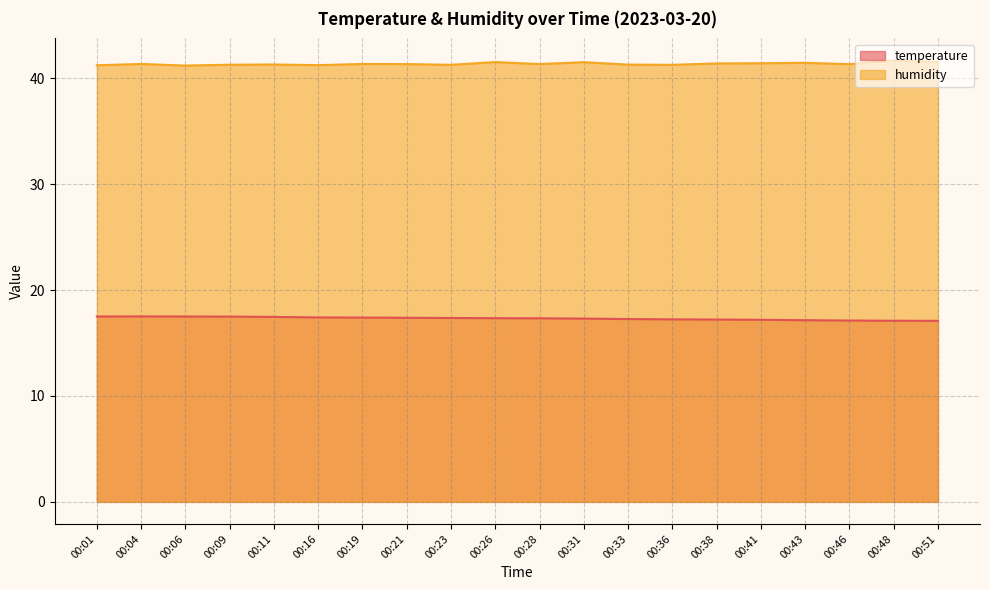

True or false: temperature and humidity cross at least once.

False